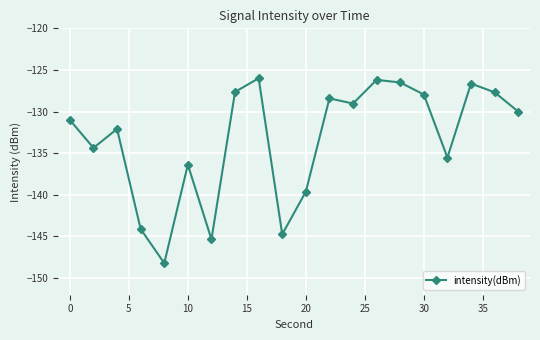

What is the greatest value displayed?

-126.0